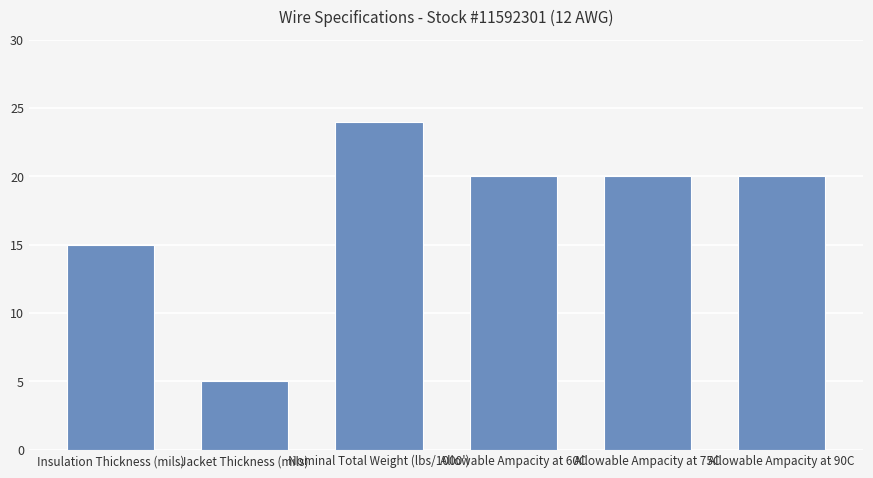

What is the label of the 3rd bar from the right?

Allowable Ampacity at 60C